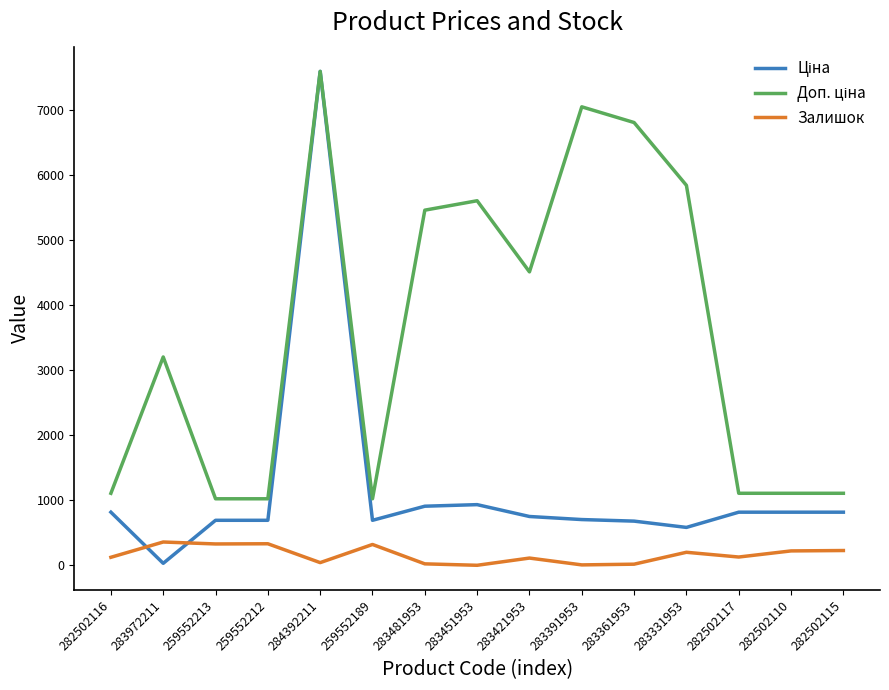

Is it true that Залишок equals 360.0 at 283972211?

True